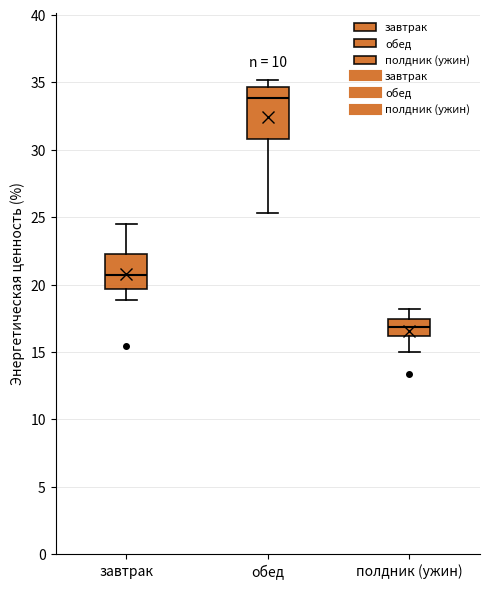

Comparing the boxes themselves (not the whiskers), which one is the tallest?

обед